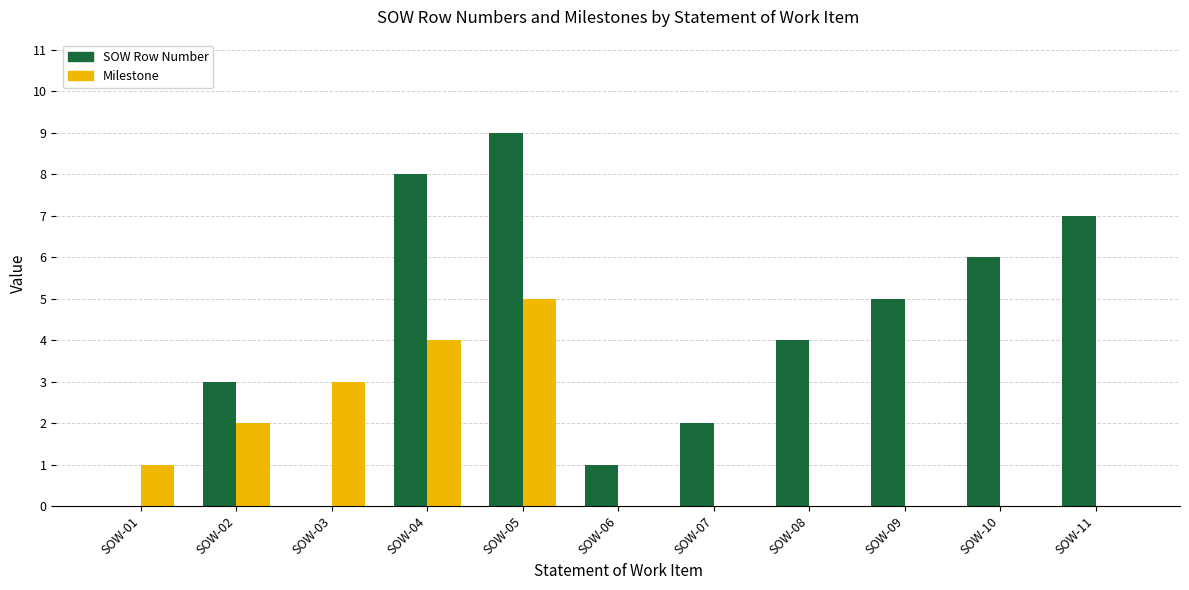

Between SOW-01 and SOW-03, which series saw the biggest shift?

Milestone